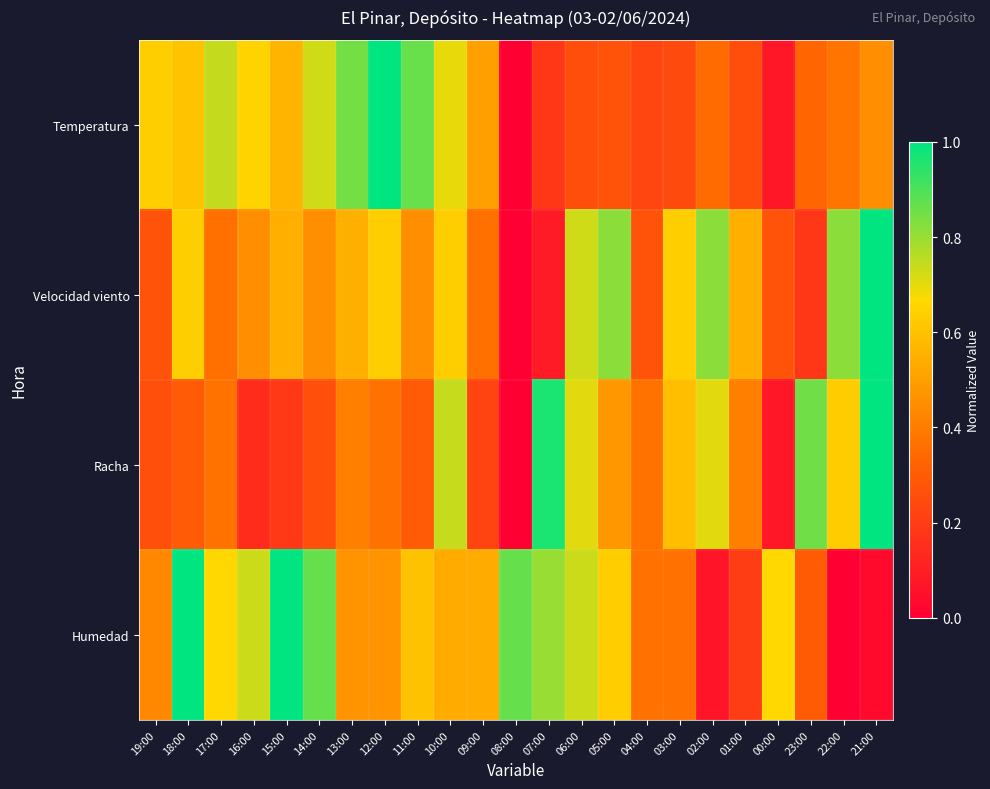

Reading left to right, list all the values displayed in this chart.

Temperatura: 19:00=0.6	18:00=0.6	17:00=0.7	16:00=0.7	15:00=0.6	14:00=0.7	13:00=0.8	12:00=1.0	11:00=0.9	10:00=0.7	09:00=0.5	08:00=0.0	07:00=0.2	06:00=0.3	05:00=0.3	04:00=0.2	03:00=0.2	02:00=0.3	01:00=0.3	00:00=0.1	23:00=0.3	22:00=0.4	21:00=0.5
Velocidad viento: 19:00=0.3	18:00=0.6	17:00=0.4	16:00=0.5	15:00=0.5	14:00=0.5	13:00=0.5	12:00=0.6	11:00=0.5	10:00=0.6	09:00=0.4	08:00=0.0	07:00=0.1	06:00=0.7	05:00=0.8	04:00=0.3	03:00=0.6	02:00=0.8	01:00=0.5	00:00=0.3	23:00=0.2	22:00=0.8	21:00=1.0
Racha: 19:00=0.3	18:00=0.3	17:00=0.4	16:00=0.1	15:00=0.2	14:00=0.3	13:00=0.4	12:00=0.4	11:00=0.3	10:00=0.7	09:00=0.2	08:00=0.0	07:00=1.0	06:00=0.7	05:00=0.5	04:00=0.4	03:00=0.6	02:00=0.7	01:00=0.4	00:00=0.1	23:00=0.9	22:00=0.6	21:00=1.0
Humedad: 19:00=0.4	18:00=1.0	17:00=0.7	16:00=0.7	15:00=1.0	14:00=0.9	13:00=0.5	12:00=0.5	11:00=0.6	10:00=0.5	09:00=0.5	08:00=0.9	07:00=0.8	06:00=0.7	05:00=0.6	04:00=0.4	03:00=0.4	02:00=0.1	01:00=0.2	00:00=0.7	23:00=0.3	22:00=0.0	21:00=0.0